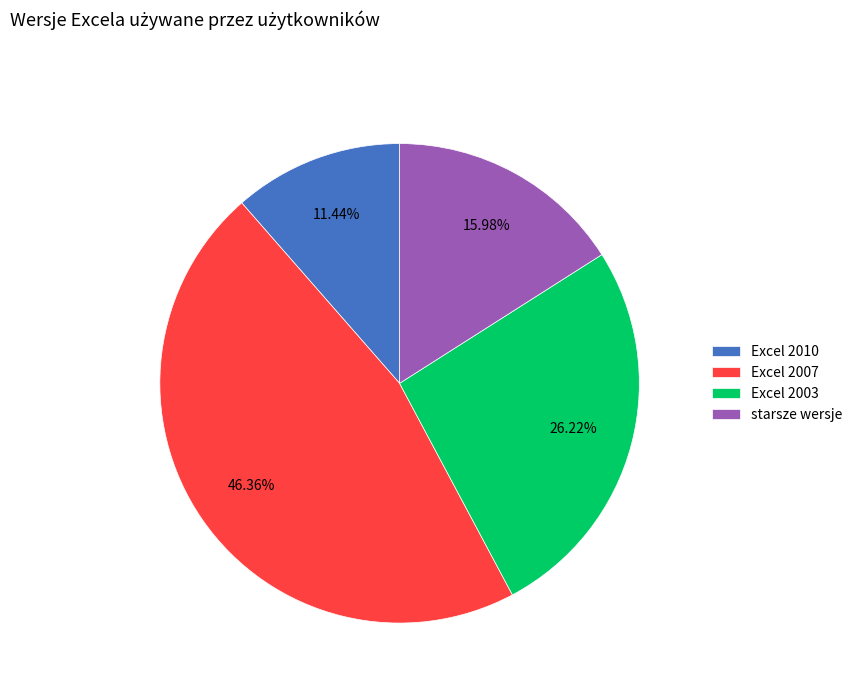

How many segments does this pie chart have?

4